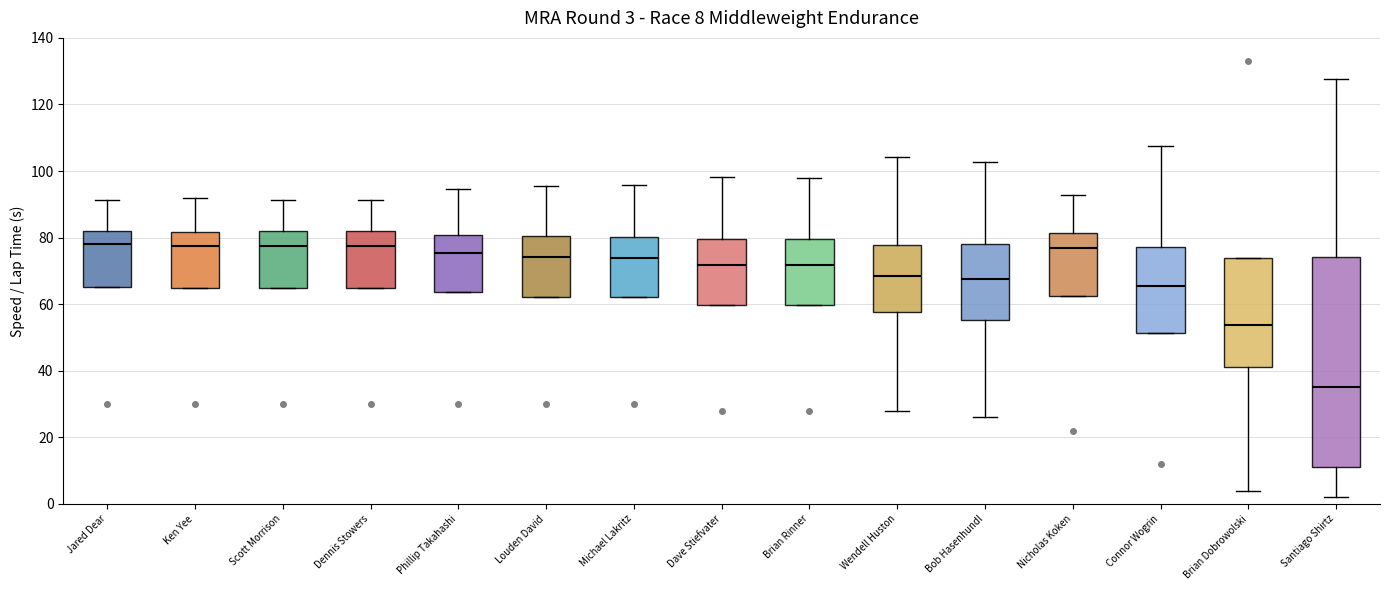

Which box is the tallest, from its lower edge to its upper edge?

Santiago Shirtz